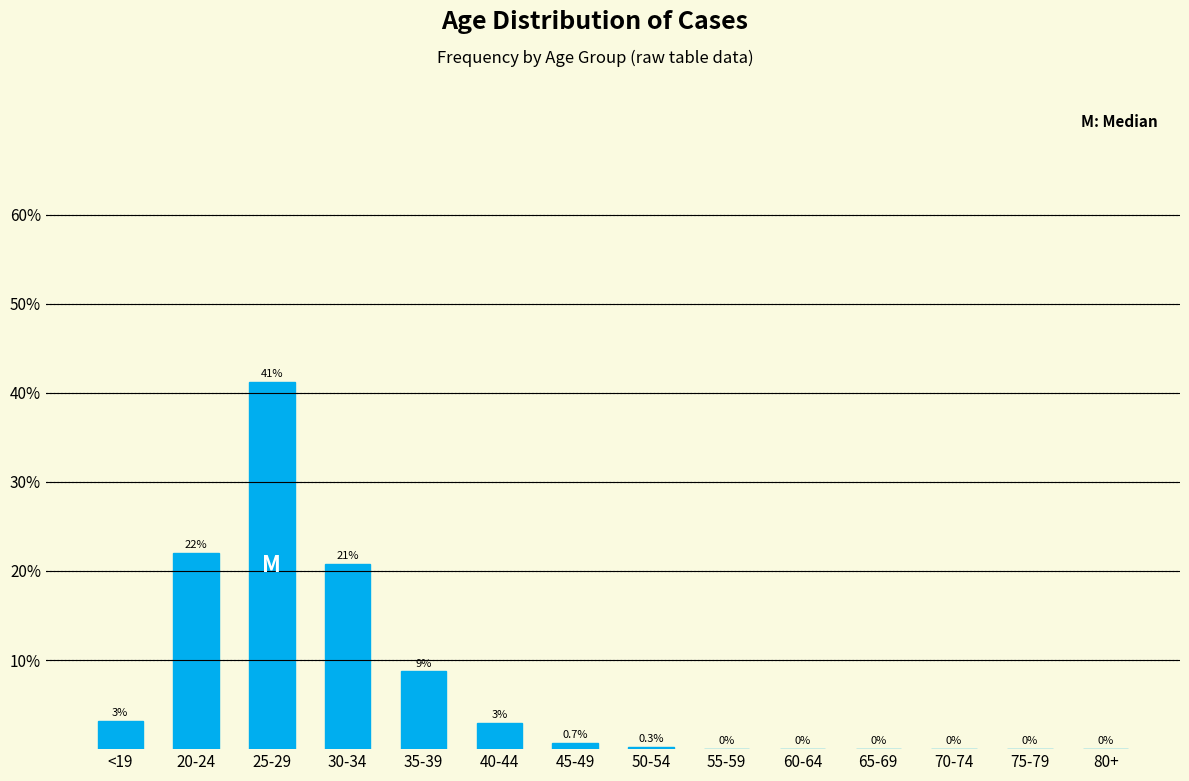

What is the sum of all values?

100.0